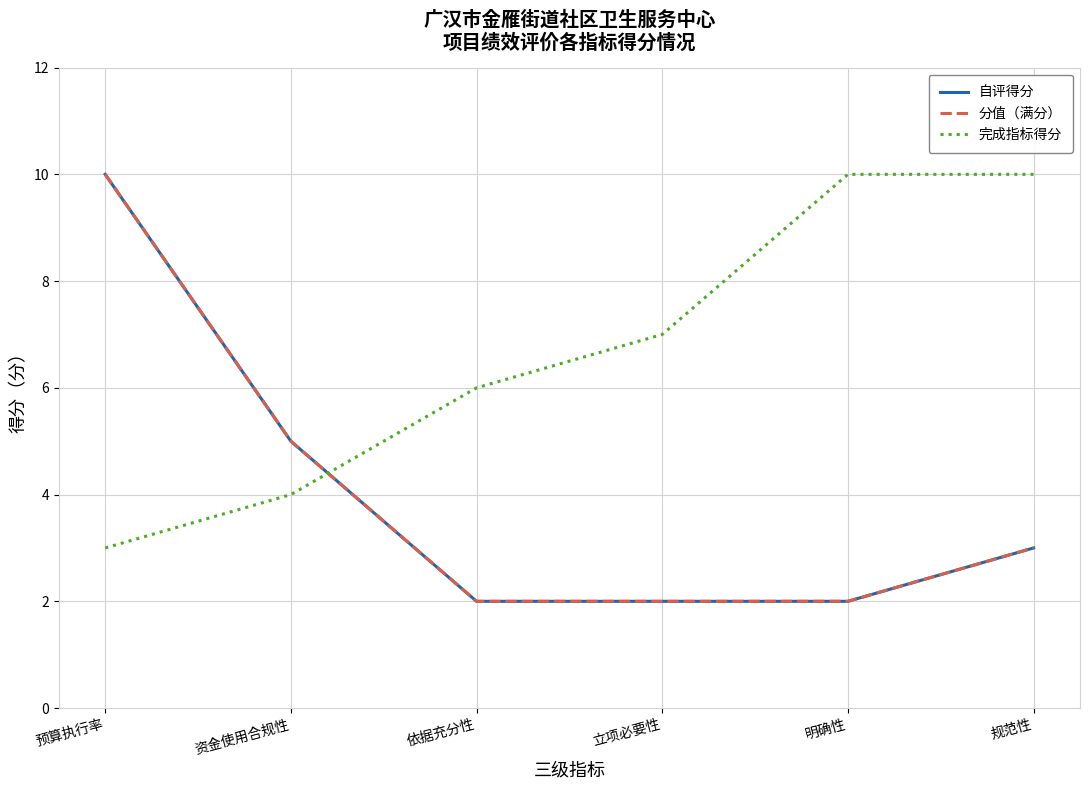

What is the minimum value for 分值（满分）?

2